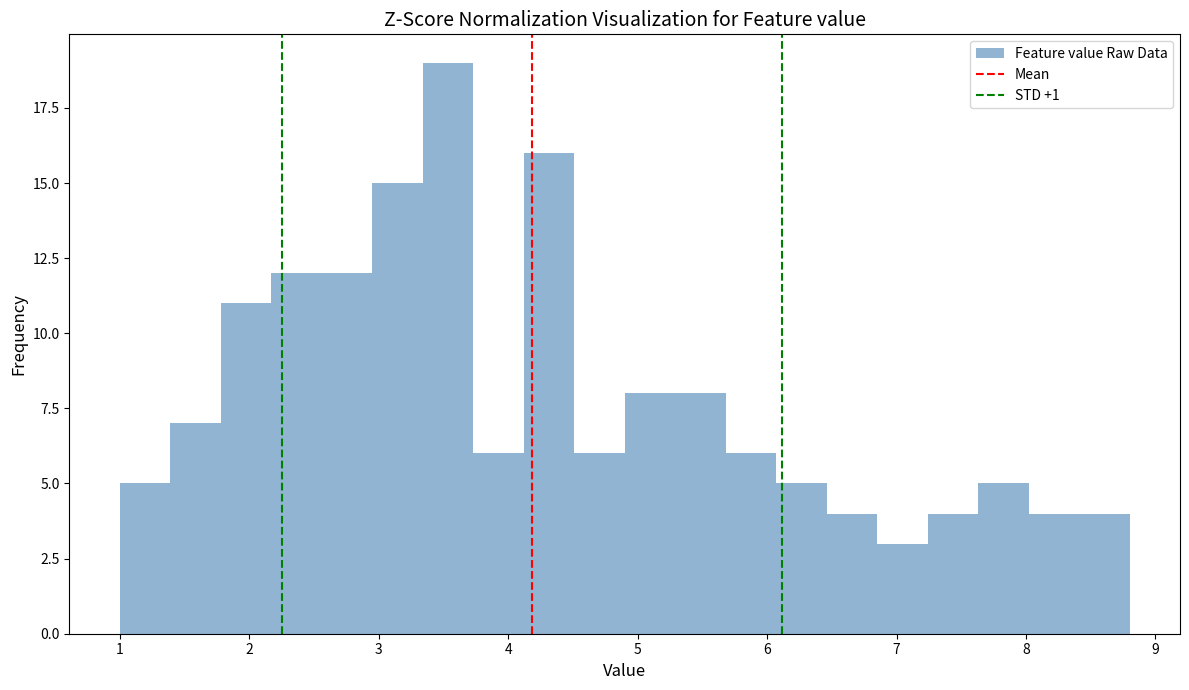

Around what value on the x-axis is the tallest bar? Give the approximate position of its centre, as read against the axis.

3.5